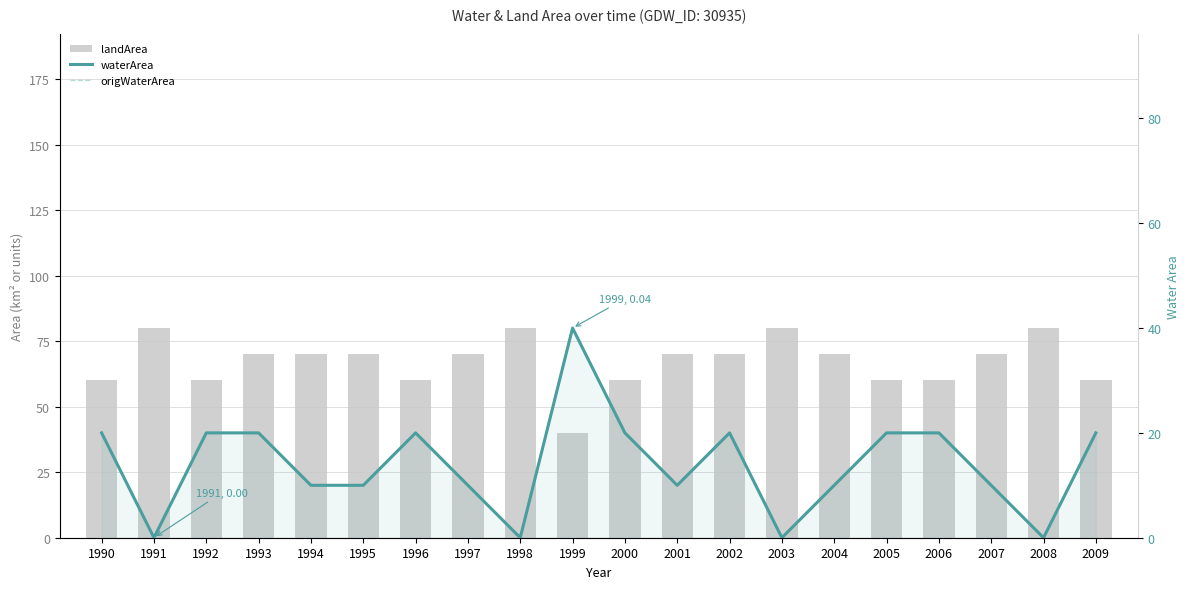

Which series has the largest range (max minus min)?

landArea